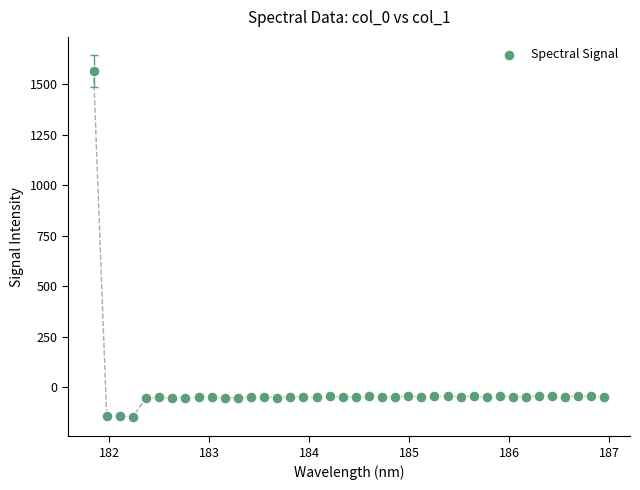

What is the range of X values (max minus min)?

5.1